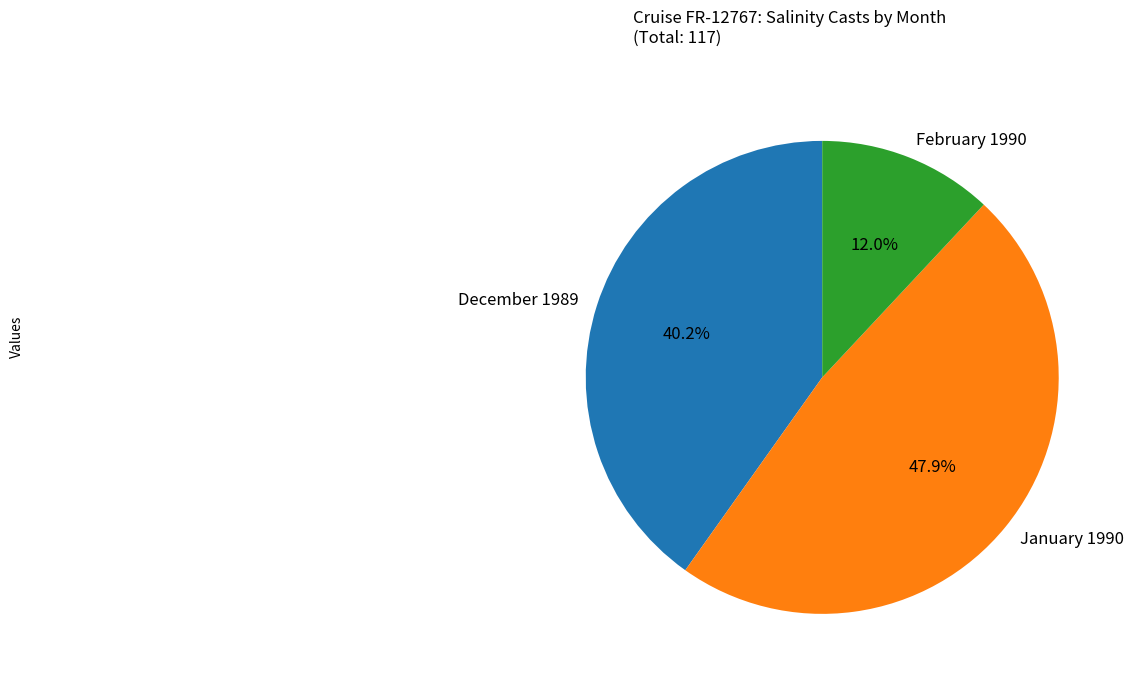

Does February 1990 account for over 50% of the chart?

No